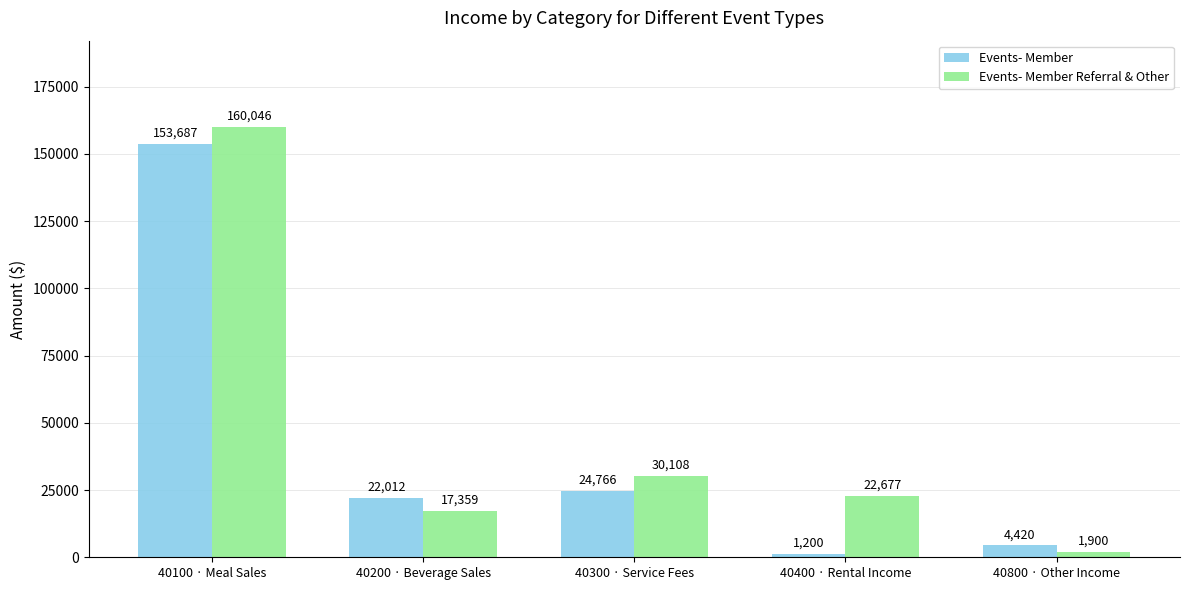

Where does the Events- Member Referral & Other series first go above 22677?

40100 · Meal Sales